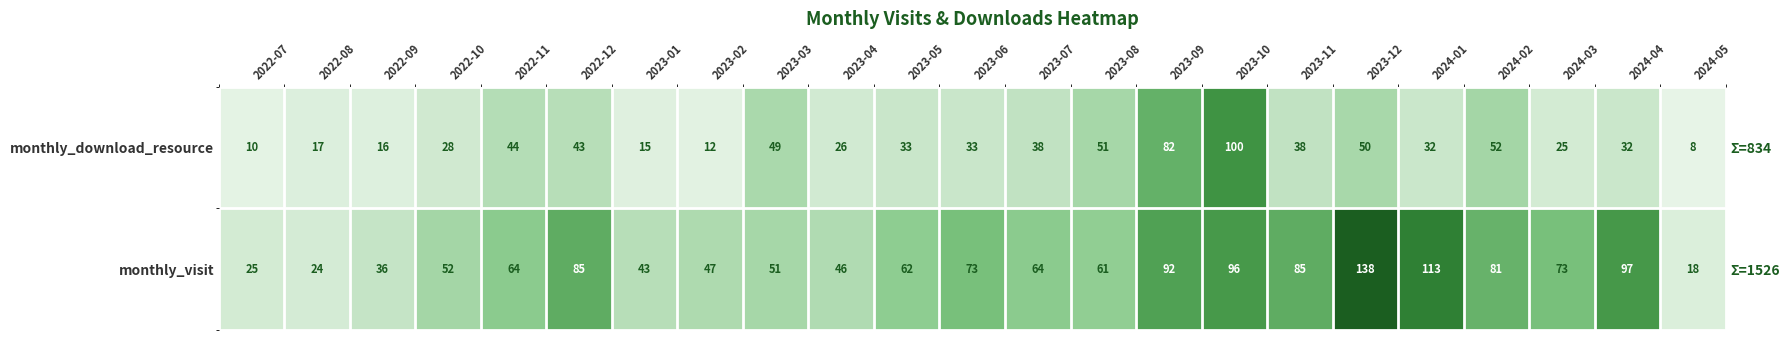

Which category has the highest value in the monthly_download_resource series?

2023-10